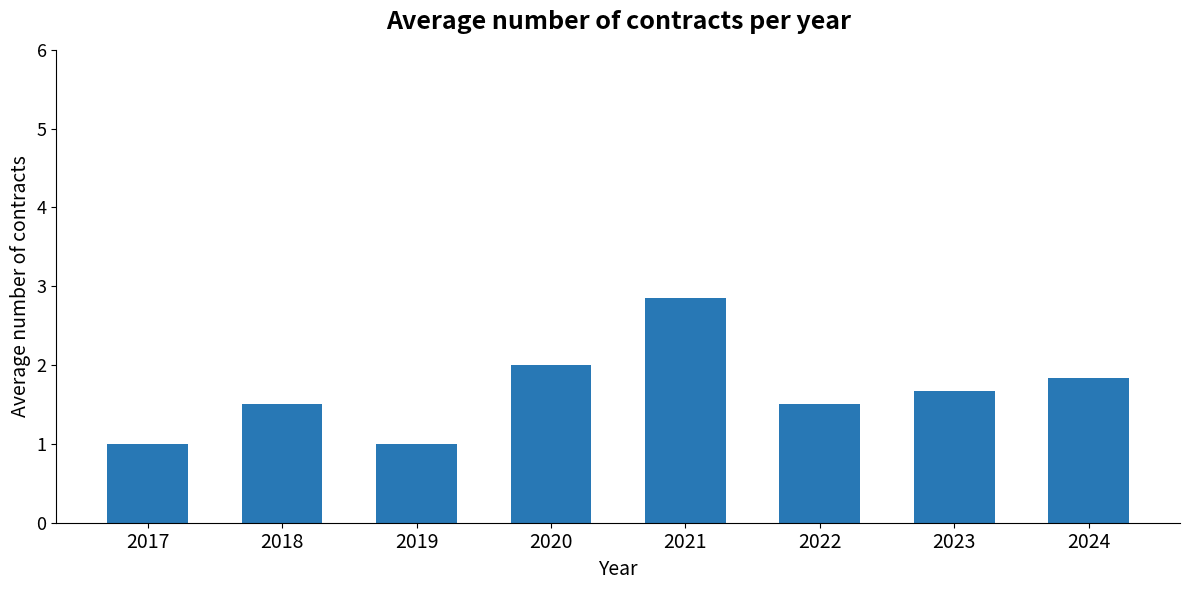

What is the greatest value displayed?

2.9